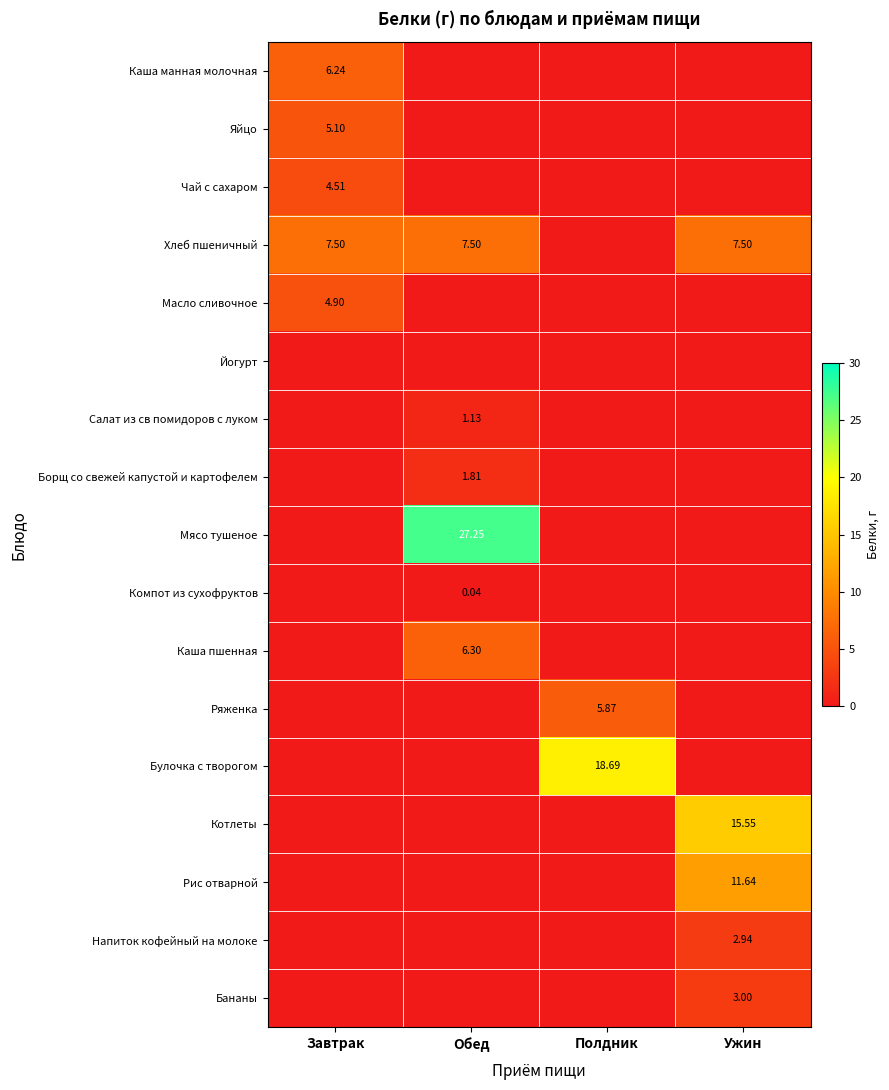

The value of Напиток кофейный на молоке at Ужин is 2.9. True or false?

True